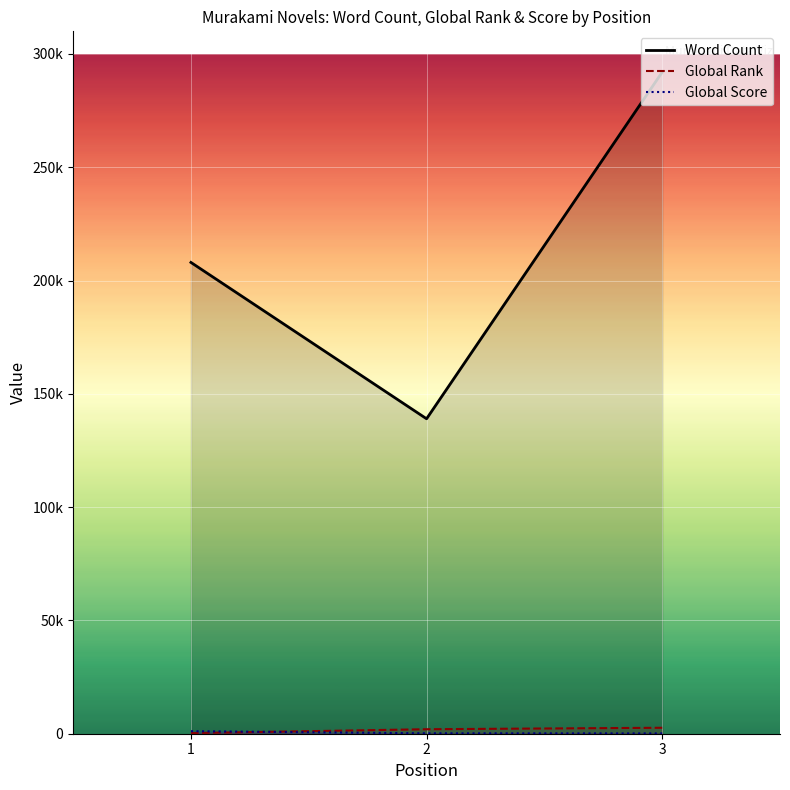

Where is Word Count nearest to the value 215500?

1